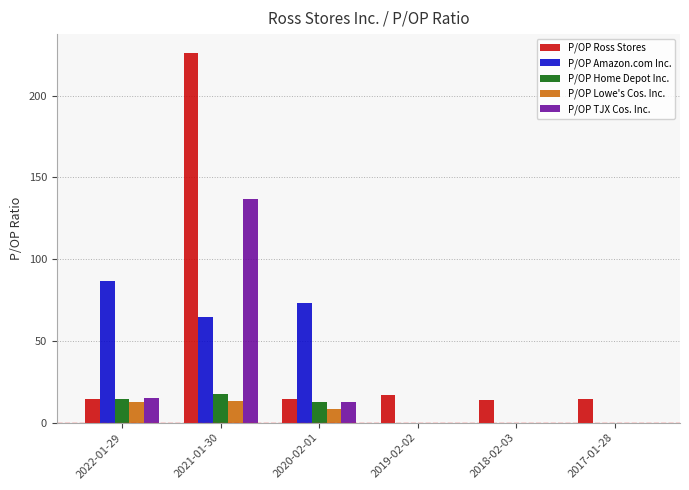

The value of P/OP Amazon.com Inc. at 2020-02-01 is 27.7. True or false?

False